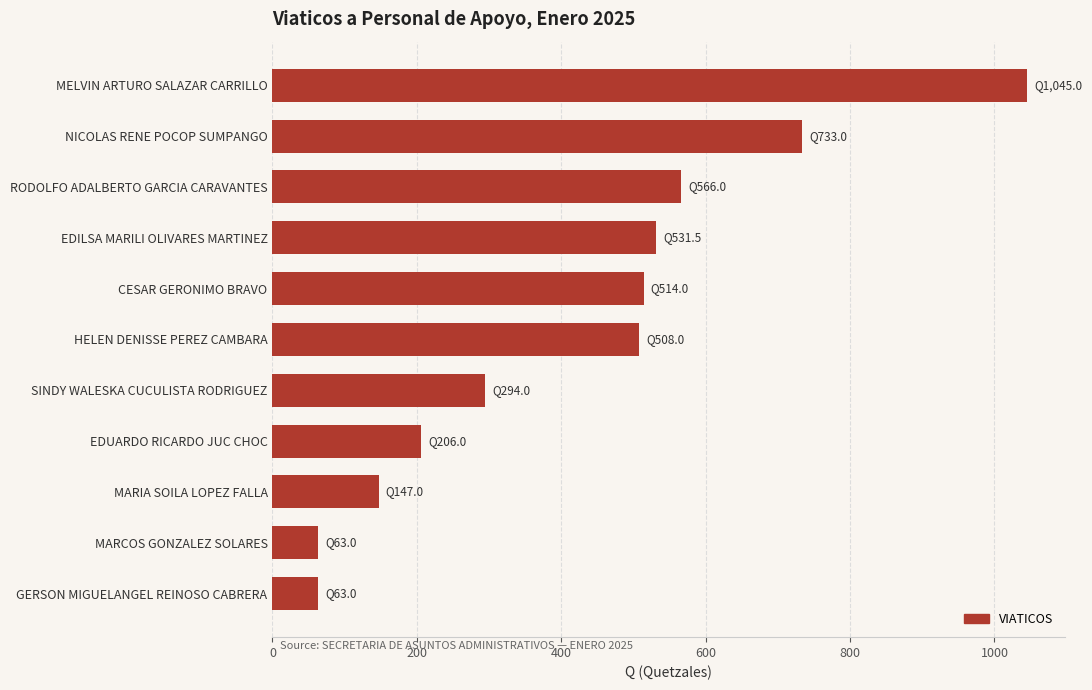

The chart shows a value of 616.1 at MELVIN ARTURO SALAZAR CARRILLO. True or false?

False